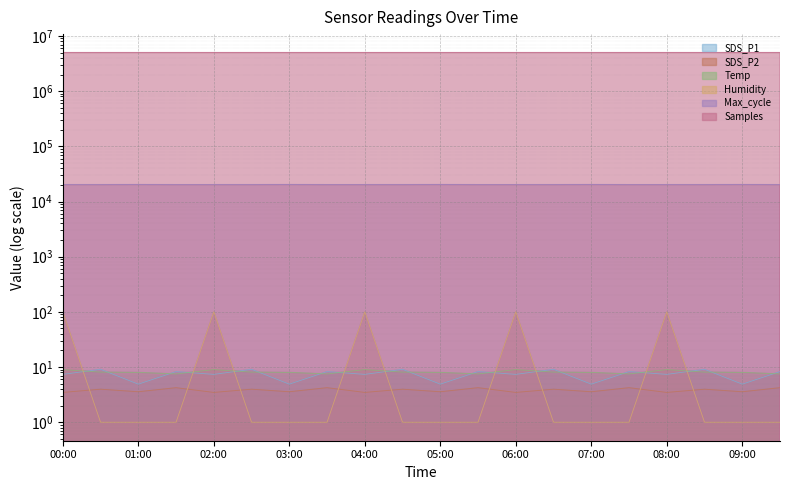

The value of Samples at 00:30 is 6800522.0. True or false?

False